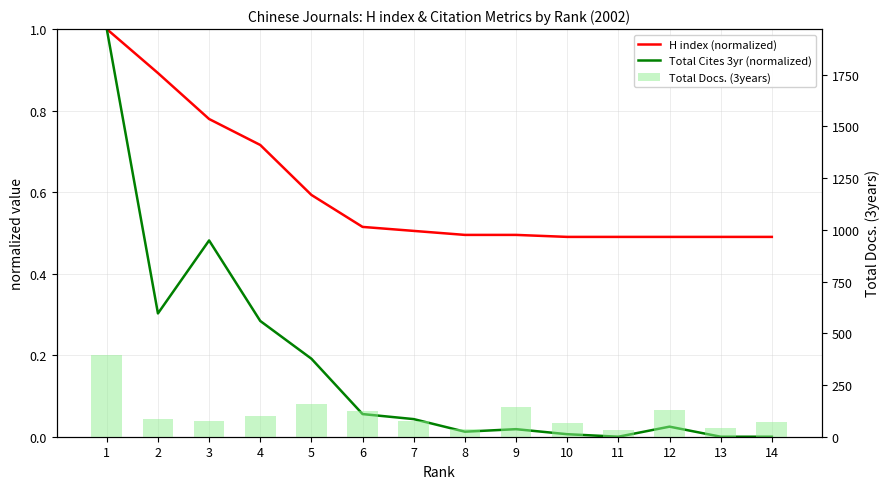

At which label is Total Docs. (3years) closest to 214?

5